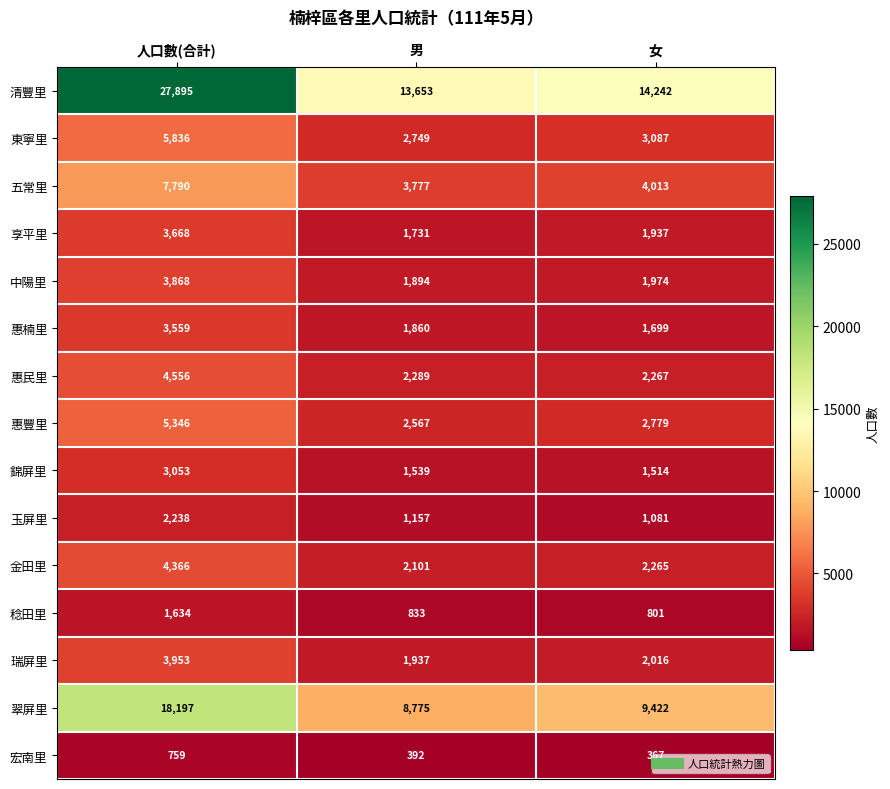

The 玉屏里 series shows 2238 at 人口數(合計). True or false?

True